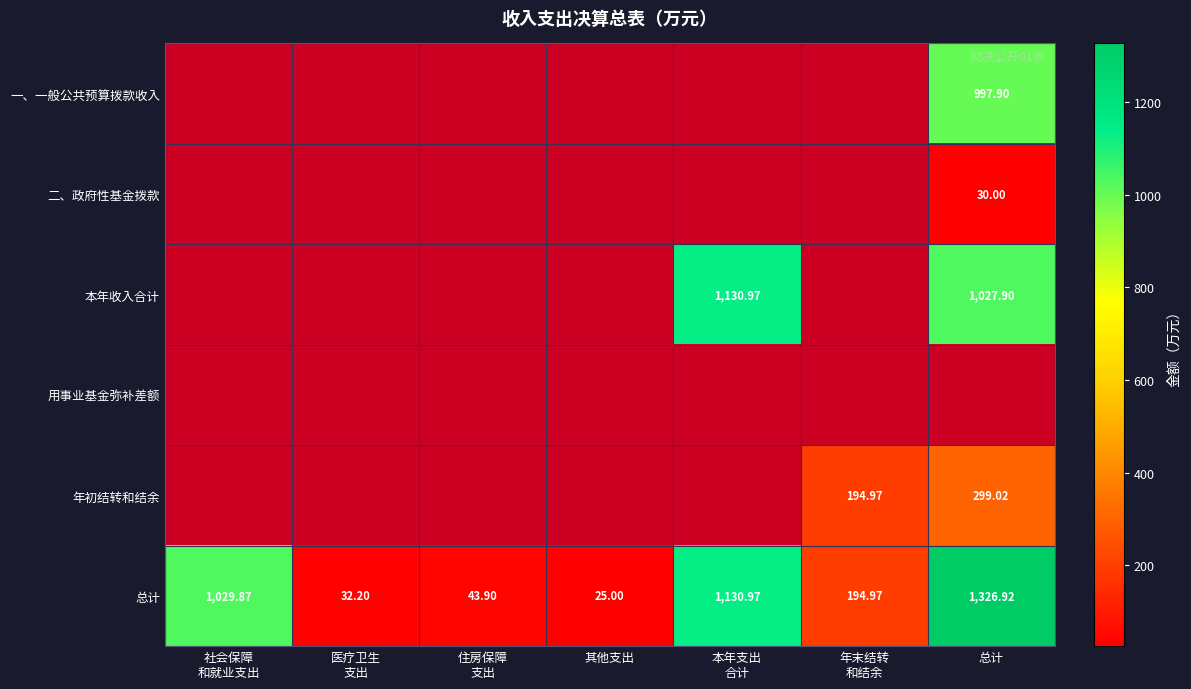

How many data points in 总计 are above 194?

4